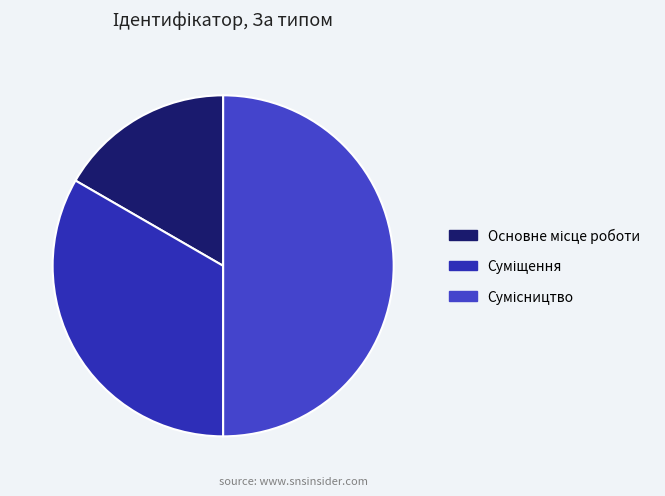

To the nearest percent, what is the average slice percentage?

33%